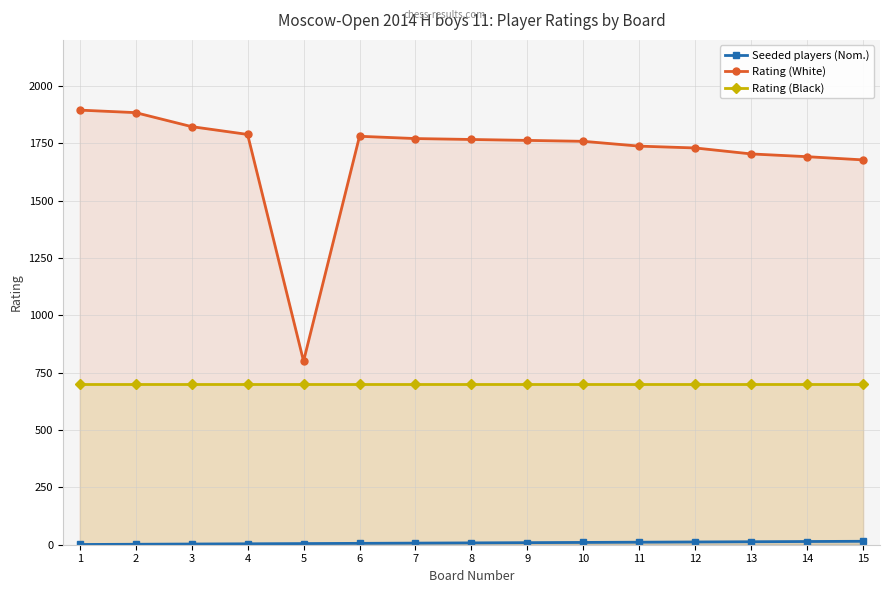

Reading left to right, list all the values displayed in this chart.

Seeded players (Nom.): 1=1	2=2	3=3	4=4	5=5	6=6	7=7	8=8	9=9	10=10	11=11	12=12	13=13	14=14	15=15
Rating (White): 1=1894	2=1883	3=1822	4=1788	5=800	6=1780	7=1770	8=1766	9=1762	10=1758	11=1737	12=1729	13=1703	14=1691	15=1677
Rating (Black): 1=700	2=700	3=700	4=700	5=700	6=700	7=700	8=700	9=700	10=700	11=700	12=700	13=700	14=700	15=700